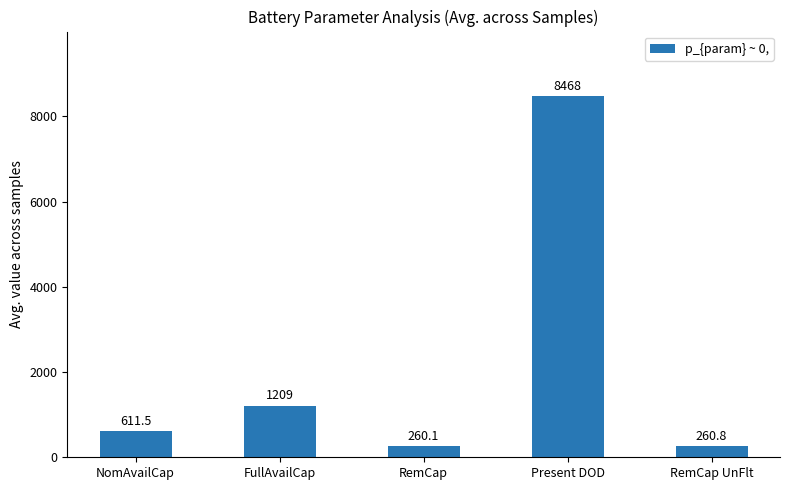

List the labels in order of value, smallest first.

RemCap, RemCap UnFlt, NomAvailCap, FullAvailCap, Present DOD